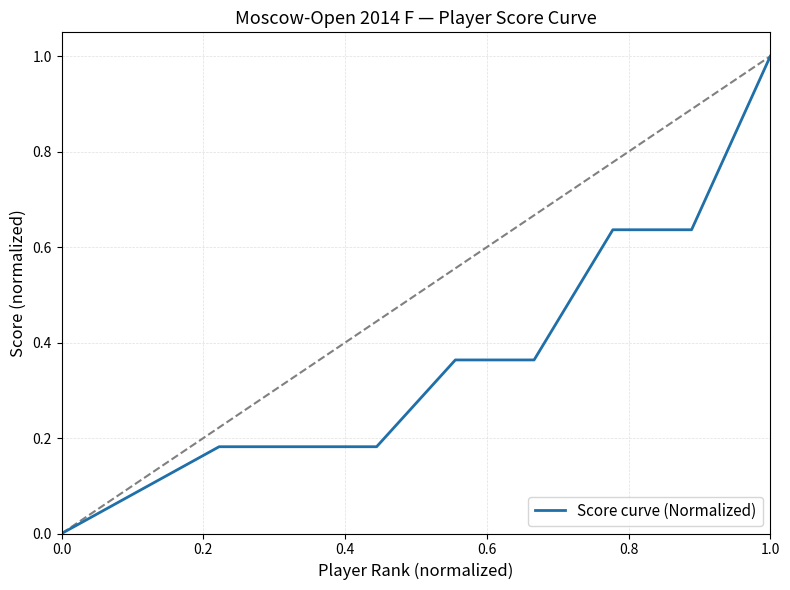

True or false: there are more than 2 points higher than both neighbors.

False